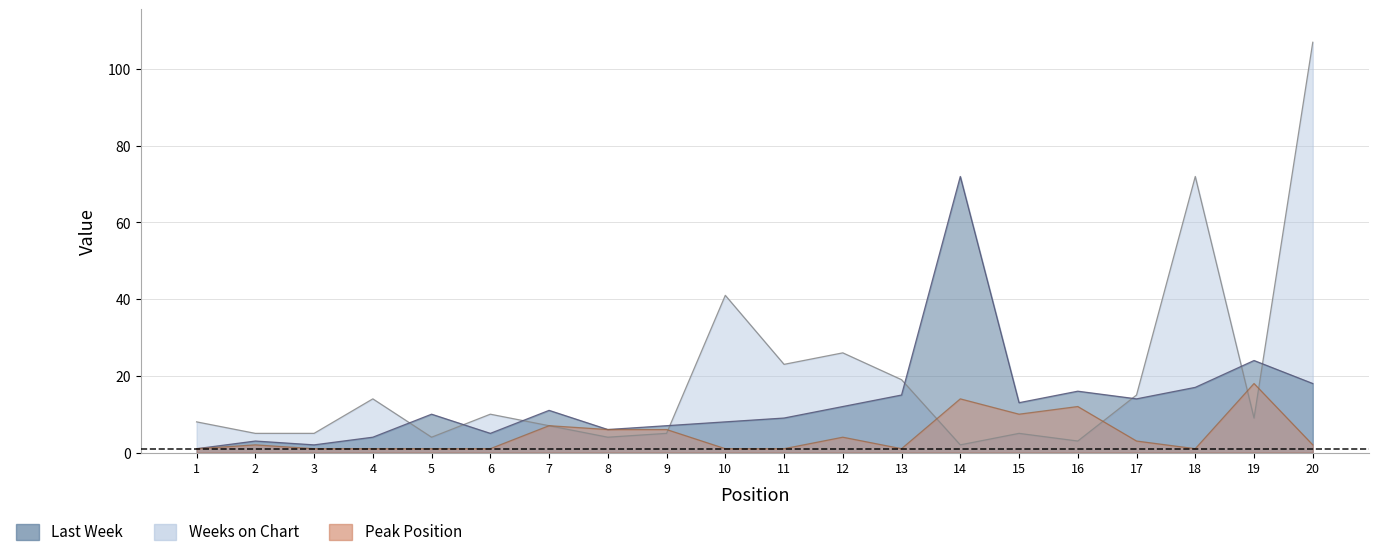

Which series changed the most between 10 and 14?

Last Week